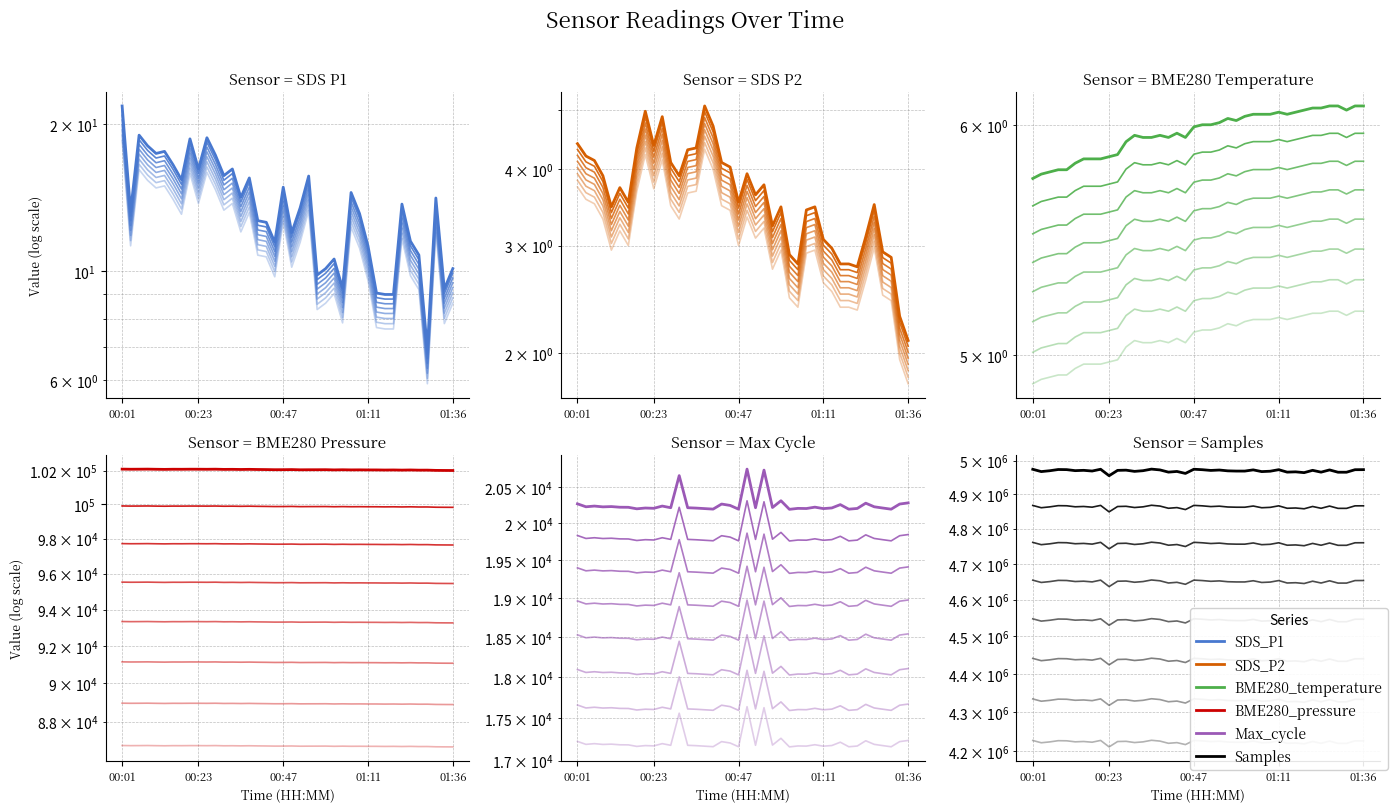

What is the sum of all BME280_pressure values?

4082326.4